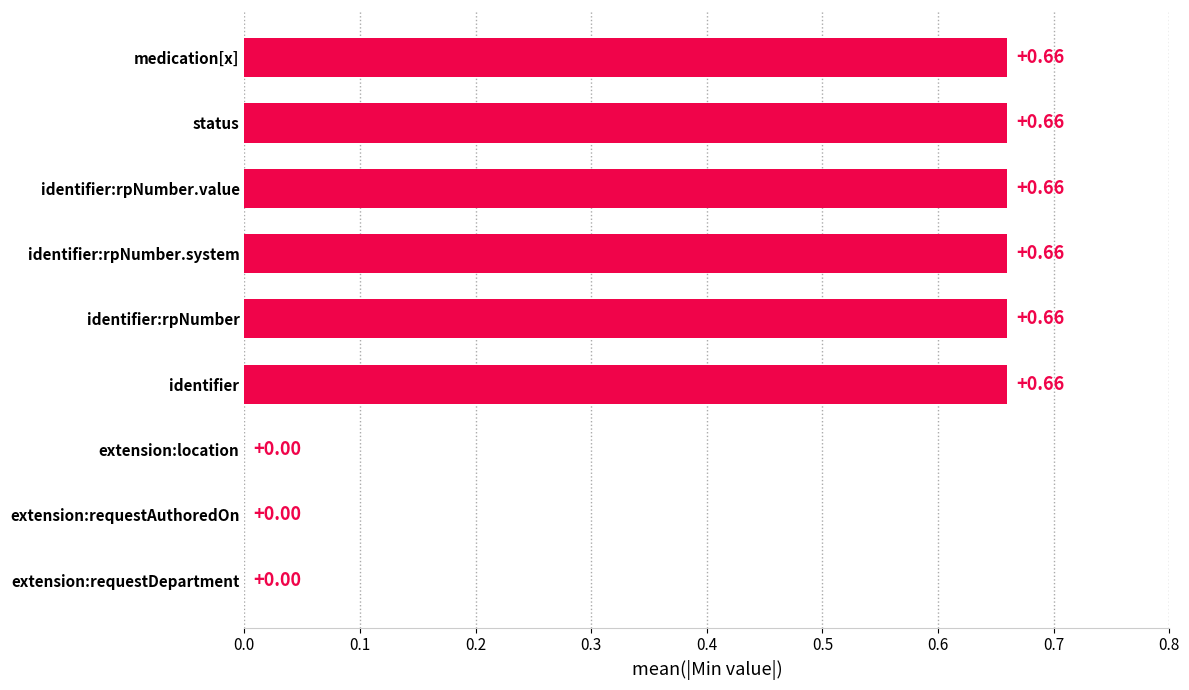

Which has a higher value, extension:location or identifier:rpNumber.system?

identifier:rpNumber.system